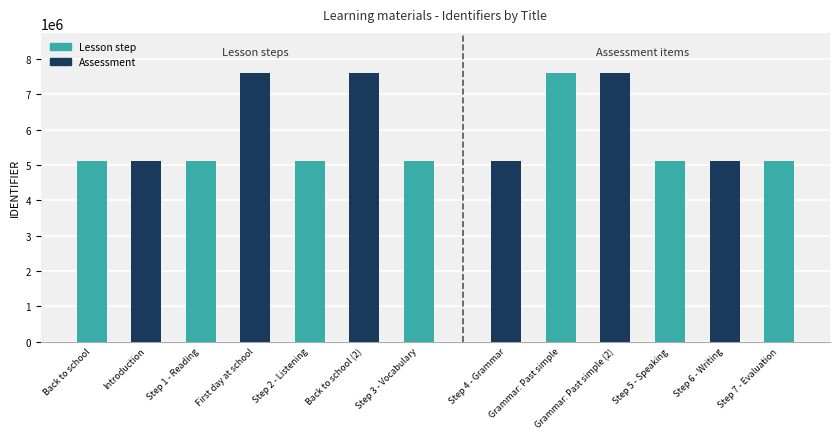

Is it true that the value at Step 6 - Writing is 7484670?

False